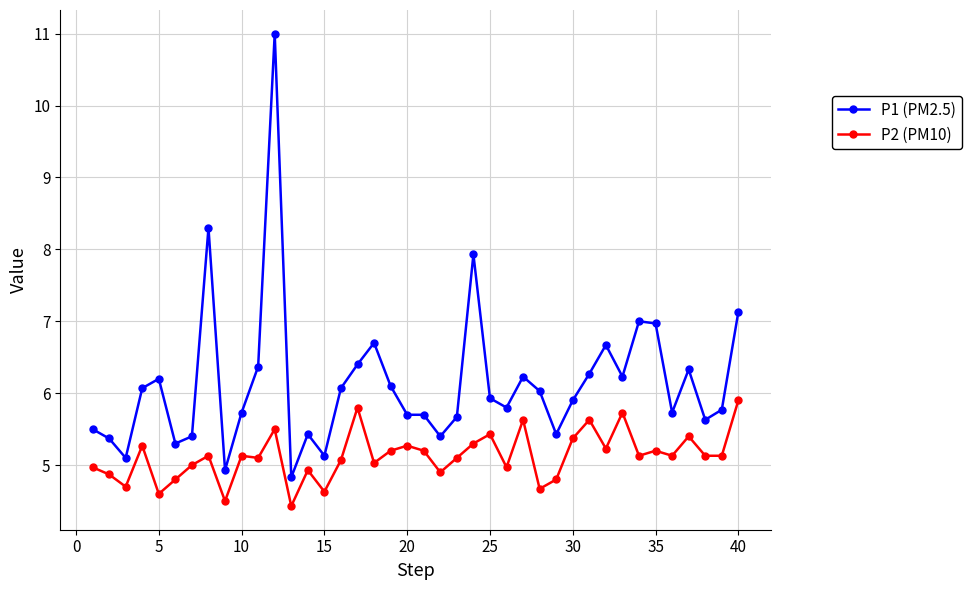

What is the maximum value shown in the chart?

11.0